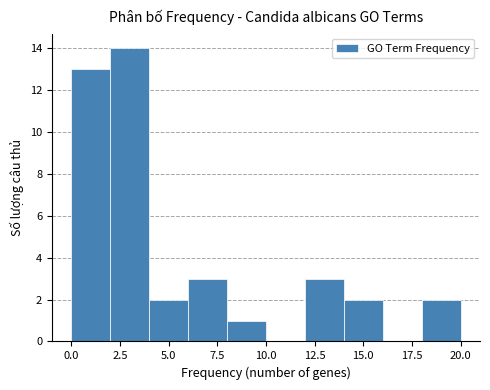

Reading left to right, transcribe this chart: for each bar, give the range it covers on the x-axis and its height. The values are not printed on the chart, so give them approximately, as read against the axis.

0 to 2: 13
2 to 4: 14
4 to 6: 2
6 to 8: 3
8 to 10: 1
10 to 12: 0
12 to 14: 3
14 to 16: 2
16 to 18: 0
18 to 20: 2